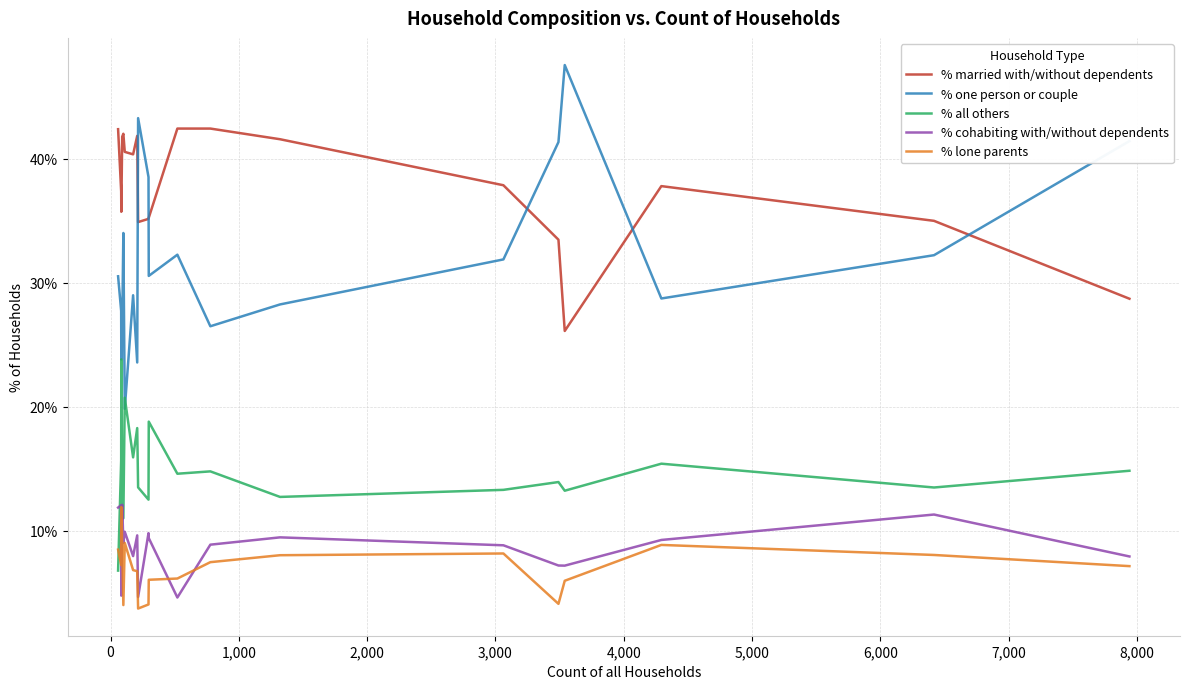

Which series has the largest total across all categories?

% married with/without dependents